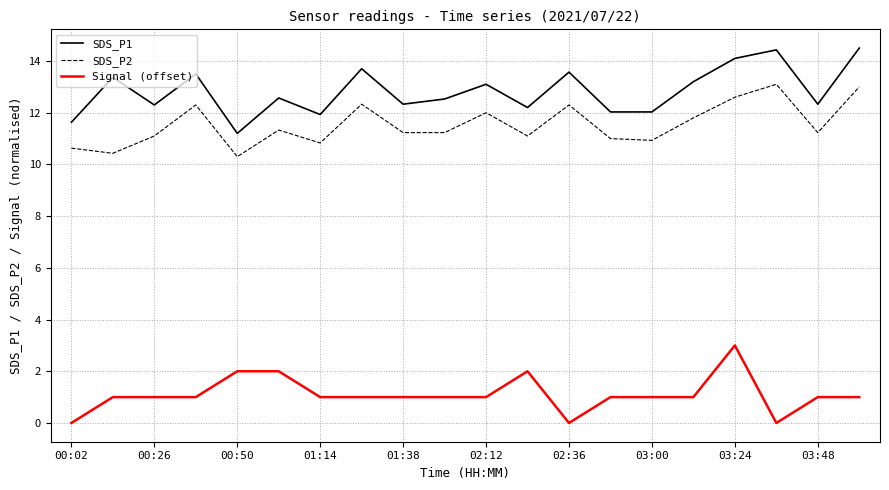

Rank the series by their maximum value, from highest to lowest.

SDS_P1, SDS_P2, Signal (offset)